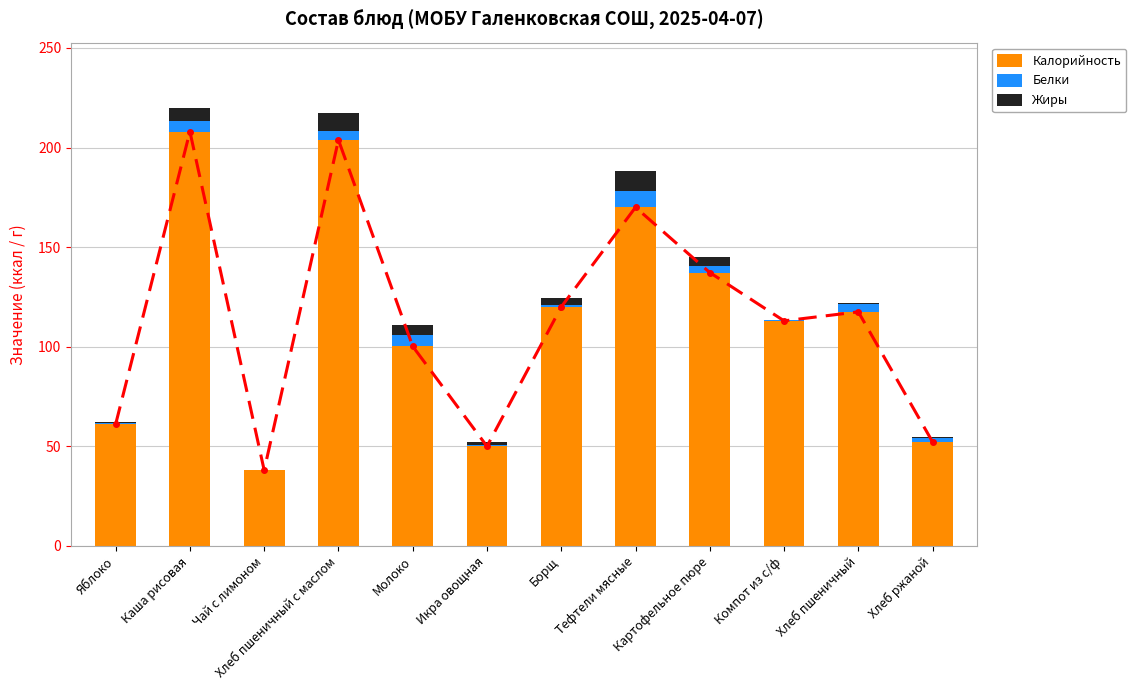

Rank the series at Каша рисовая from highest to lowest value.

Калорийность, Жиры, Белки